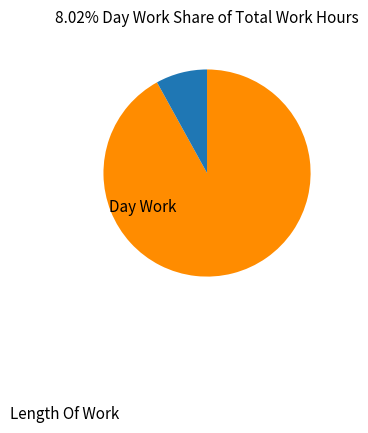

Is there any slice that represents more than half of the pie?

Yes